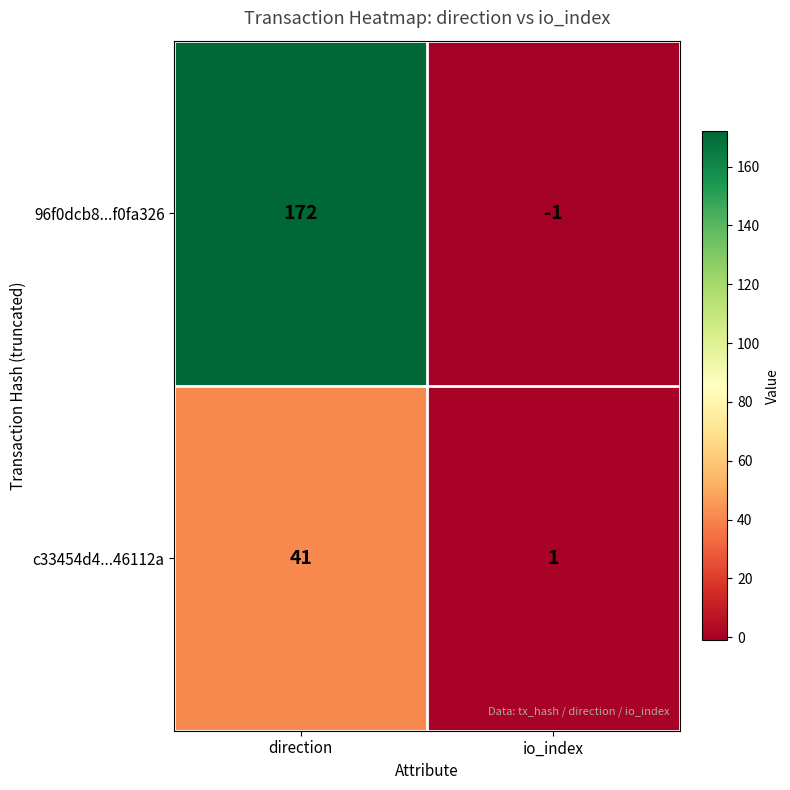

Which series has the largest total across all categories?

96f0dcb8...f0fa326